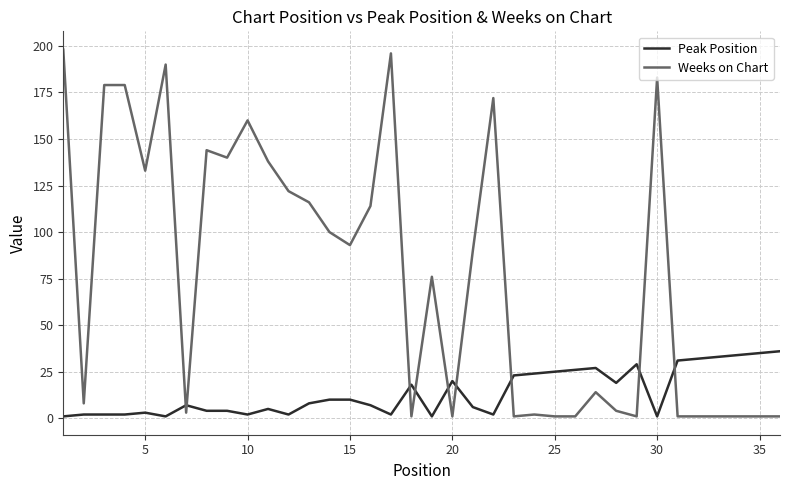

True or false: Peak Position and Weeks on Chart cross at least once.

True